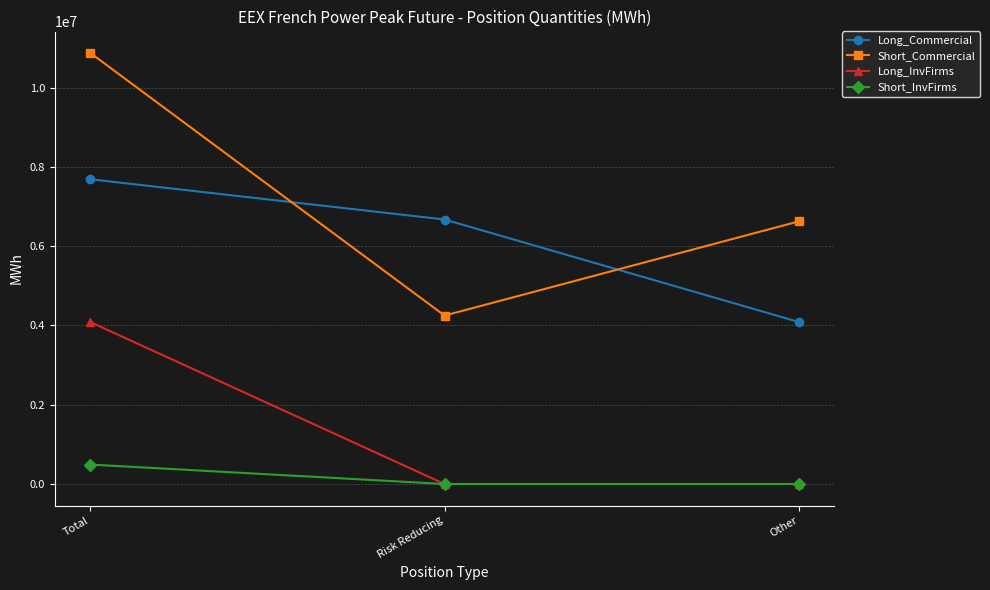

What is the label of the 1st point from the right?

Other